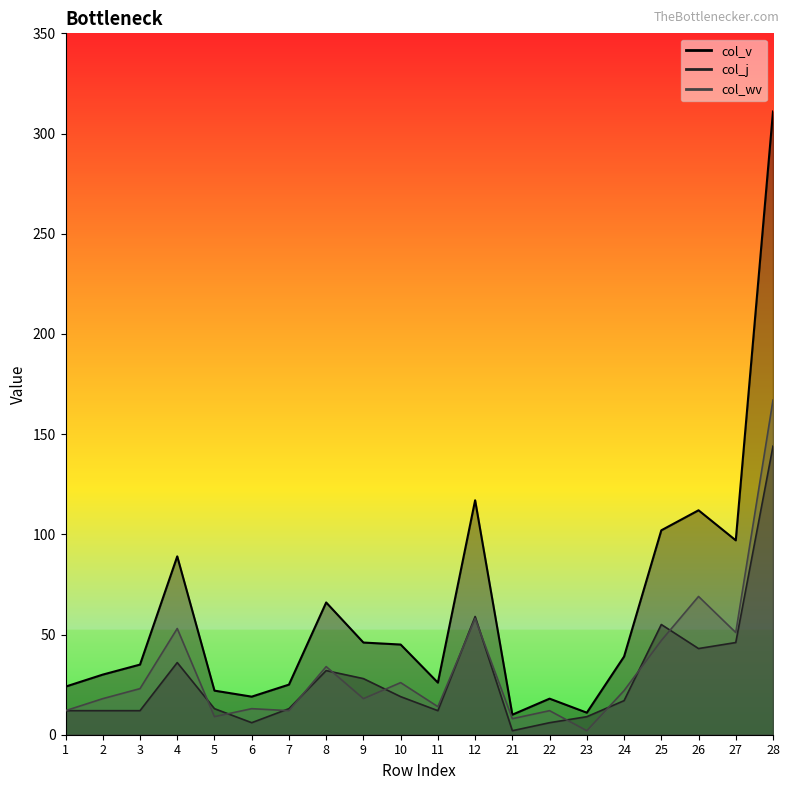

In col_j line, how many points are higher than both neighbors (excluding endpoints)?

4